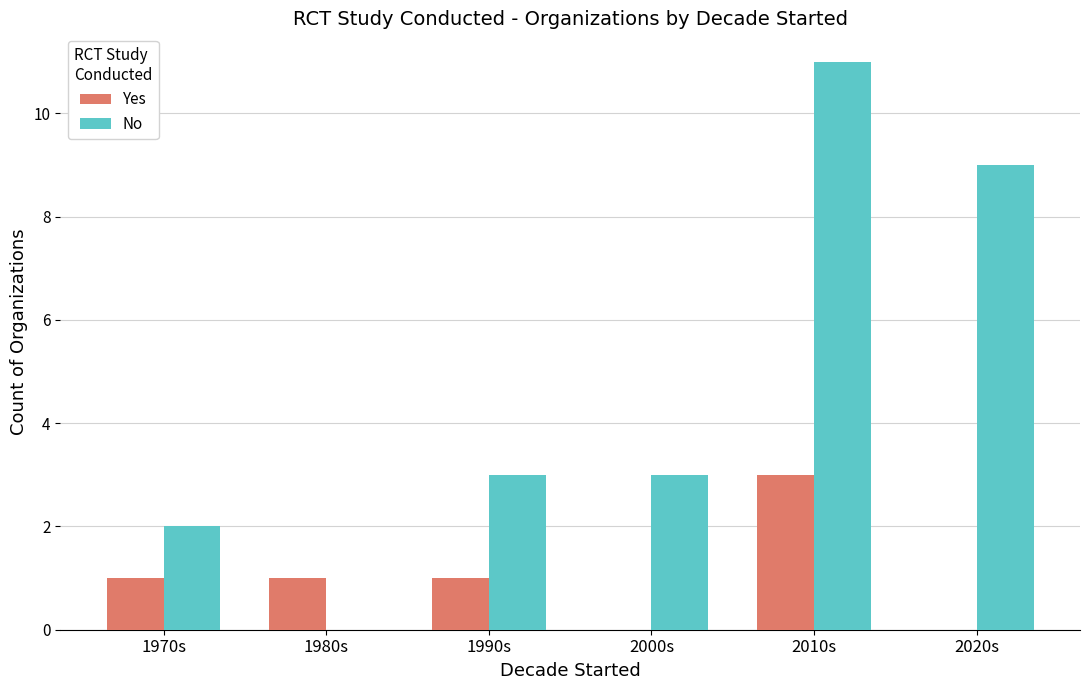

Is the value of Yes at 2020s greater than the value of No at 1990s?

No